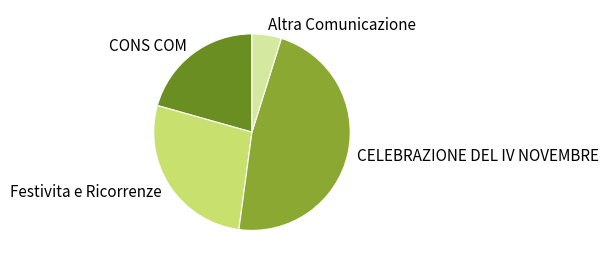

Rank the categories by value from lowest to highest.

Altra Comunicazione, CONS COM, Festivita e Ricorrenze, CELEBRAZIONE DEL IV NOVEMBRE